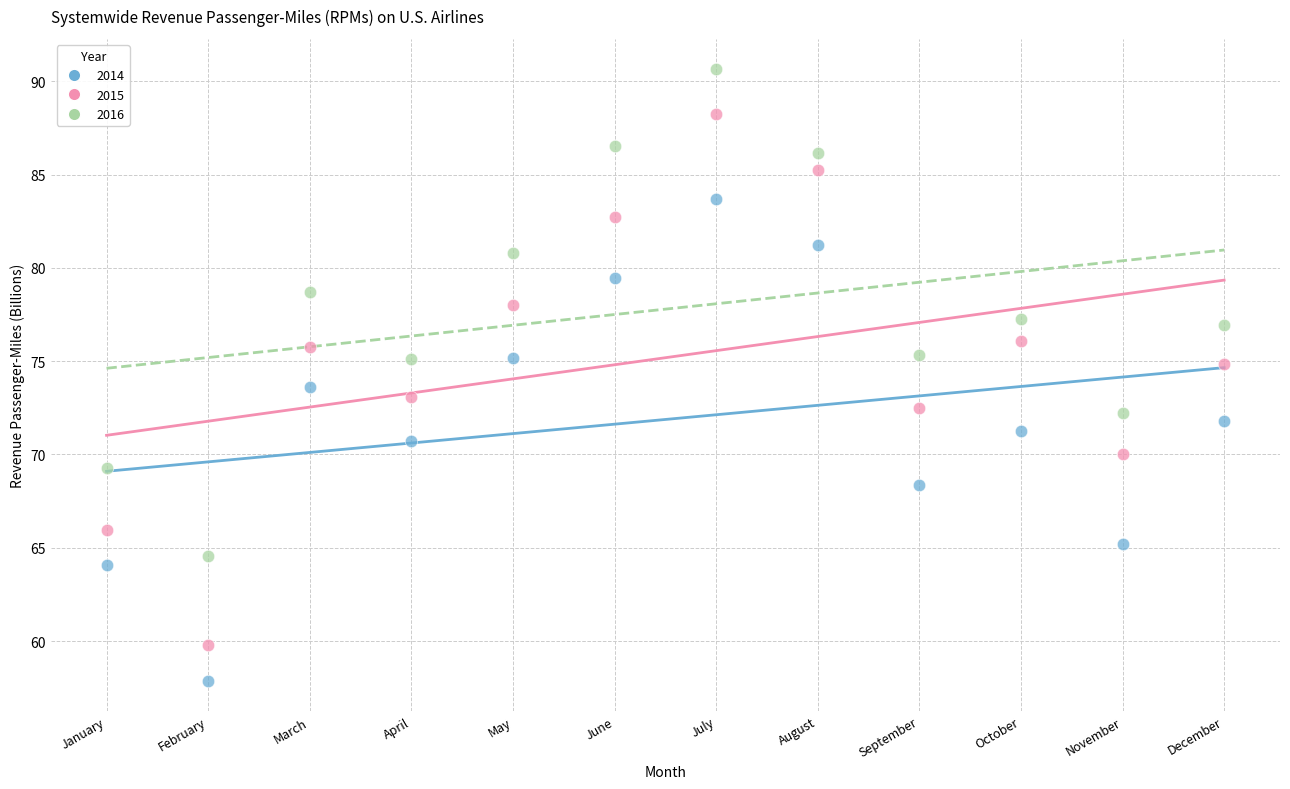

Across all data points, what is the range of X values (max minus min)?

11.0